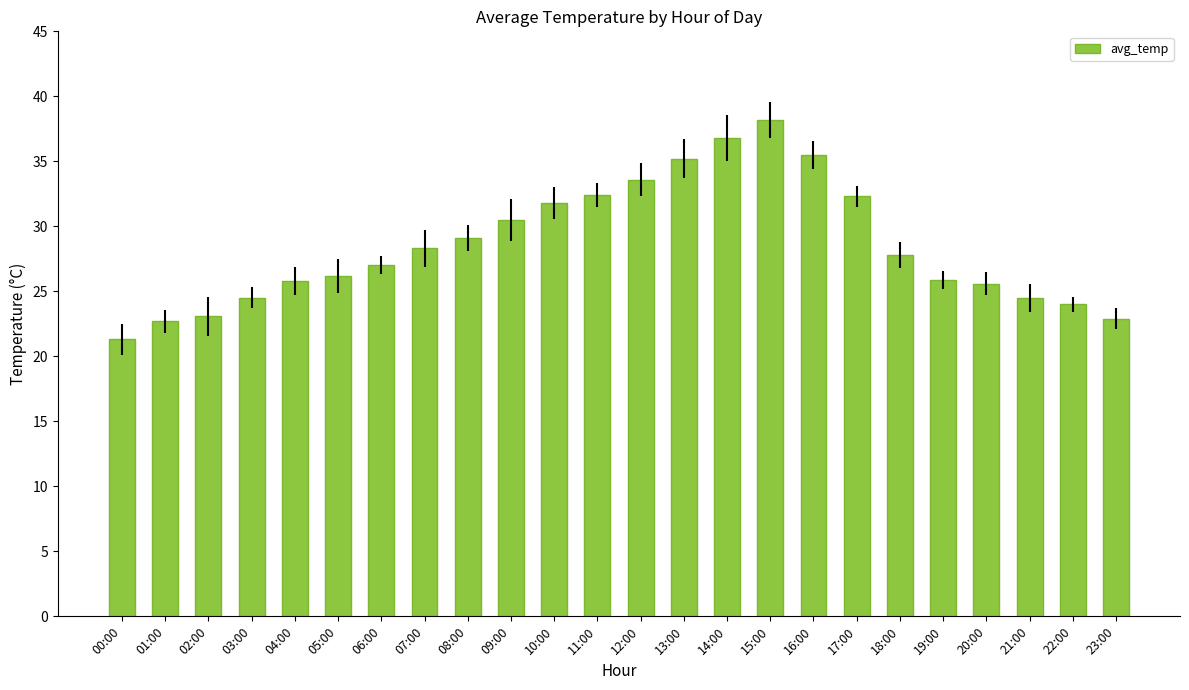

What value does the data have at 10:00?

31.8